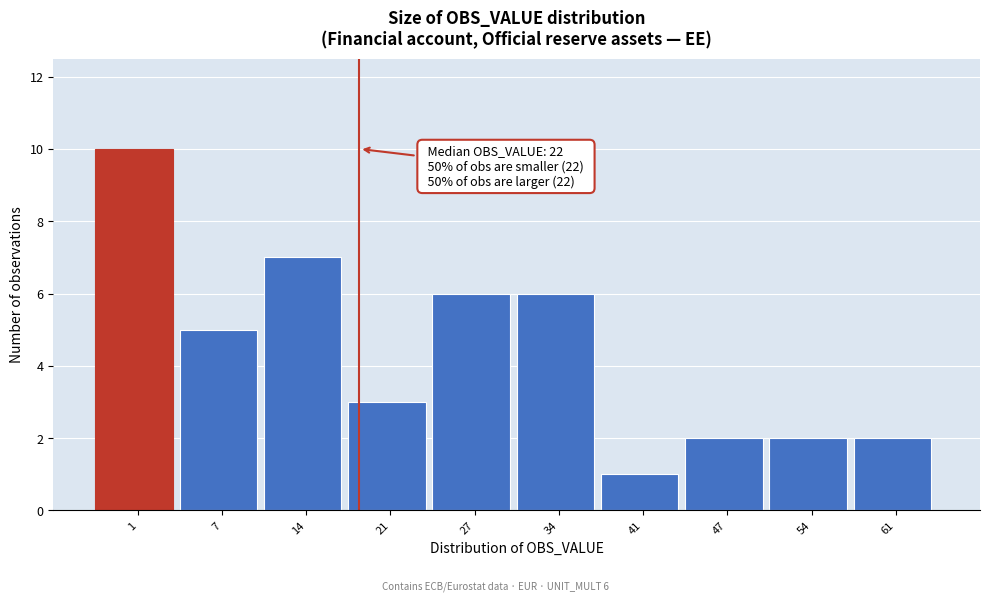

Reading left to right, what are all the values shown in this chart?

1=10	7=5	14=7	21=3	27=6	34=6	41=1	47=2	54=2	61=2